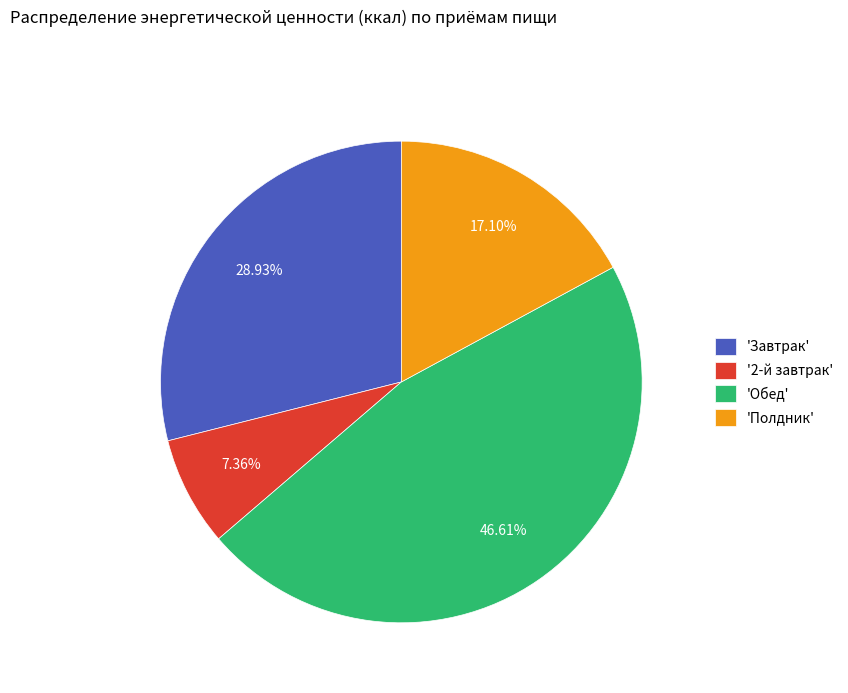

What is the largest slice in the pie chart?

'Обед'